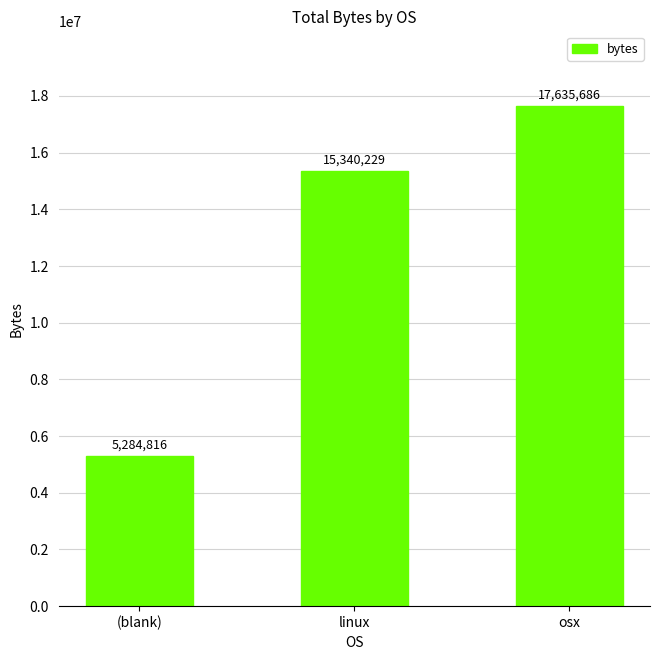

The value at (blank) is 2050685. True or false?

False